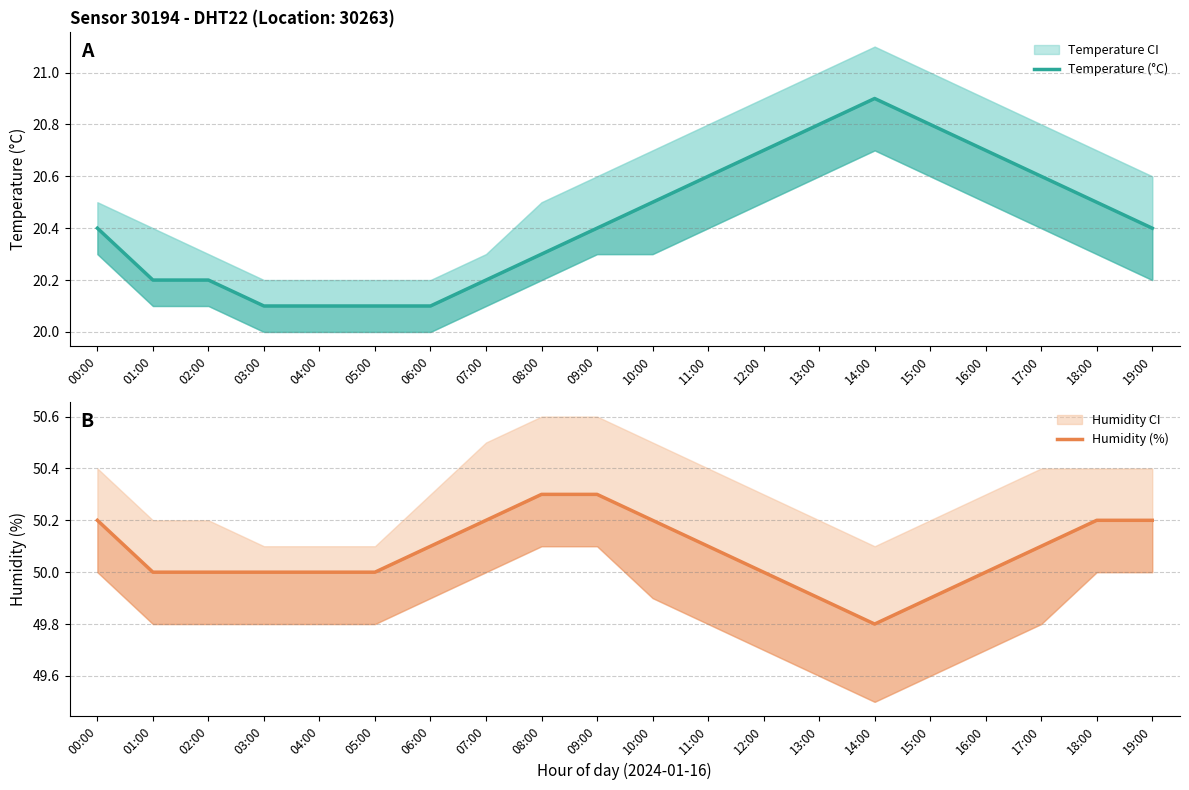

What is the label of the 15th point from the right?

05:00